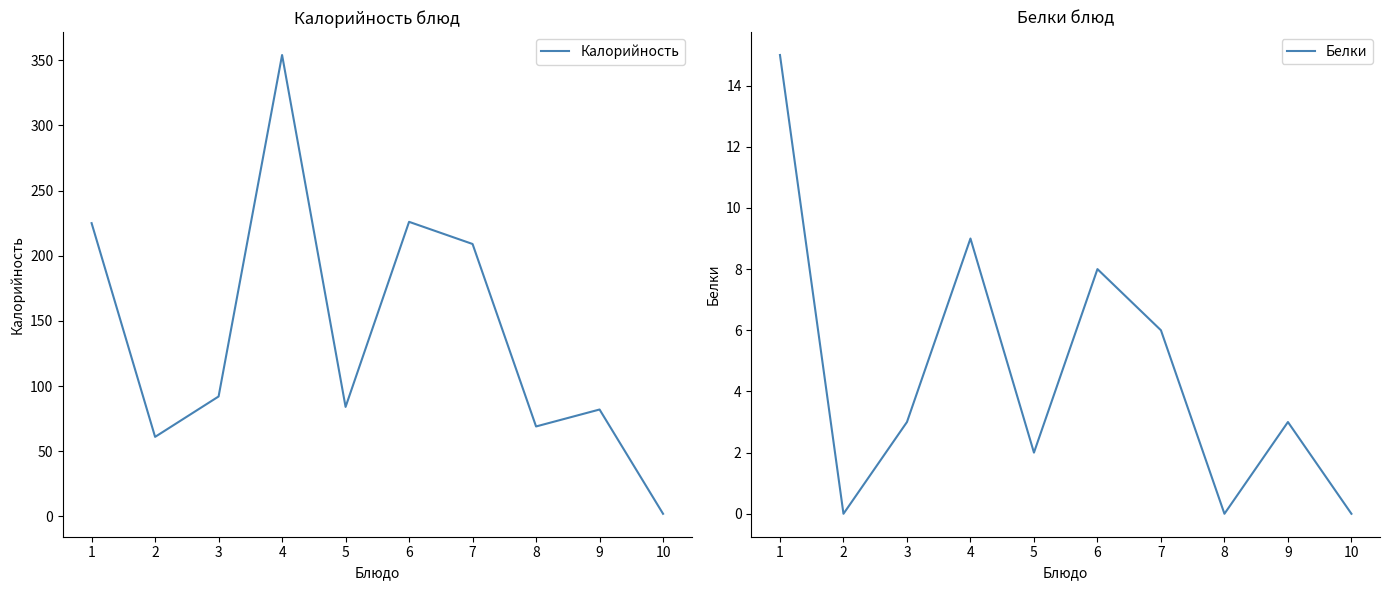

What is the total value across all series at 1?

240